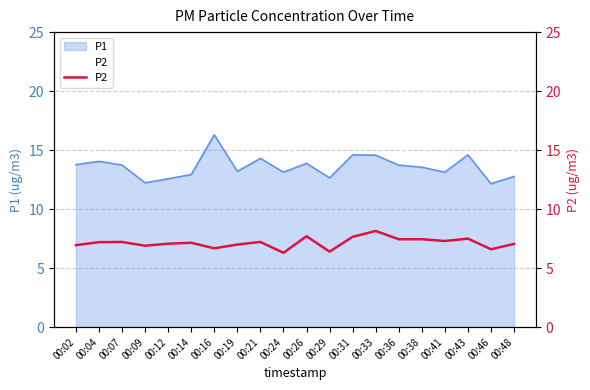

What is the change in value from 00:29 to 00:48?

+0.6